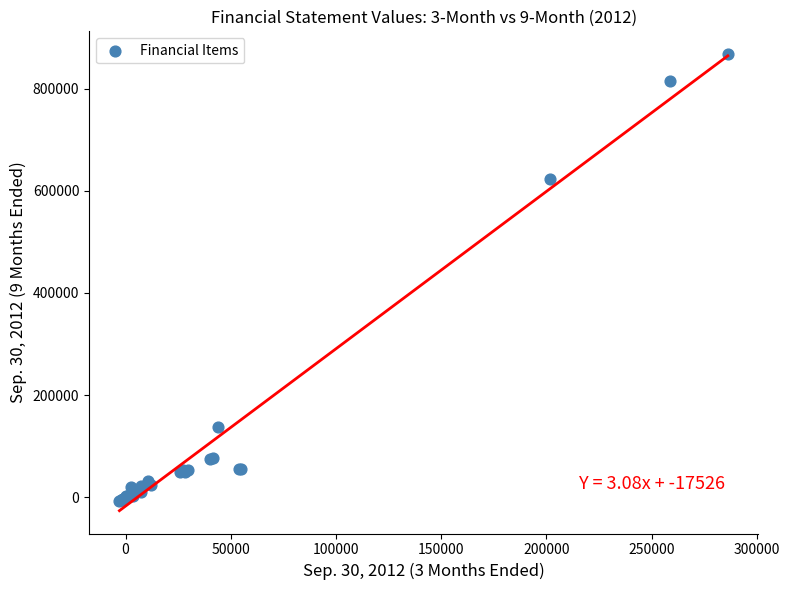

What Y value in the scatter plot is closest to 429620?

622782